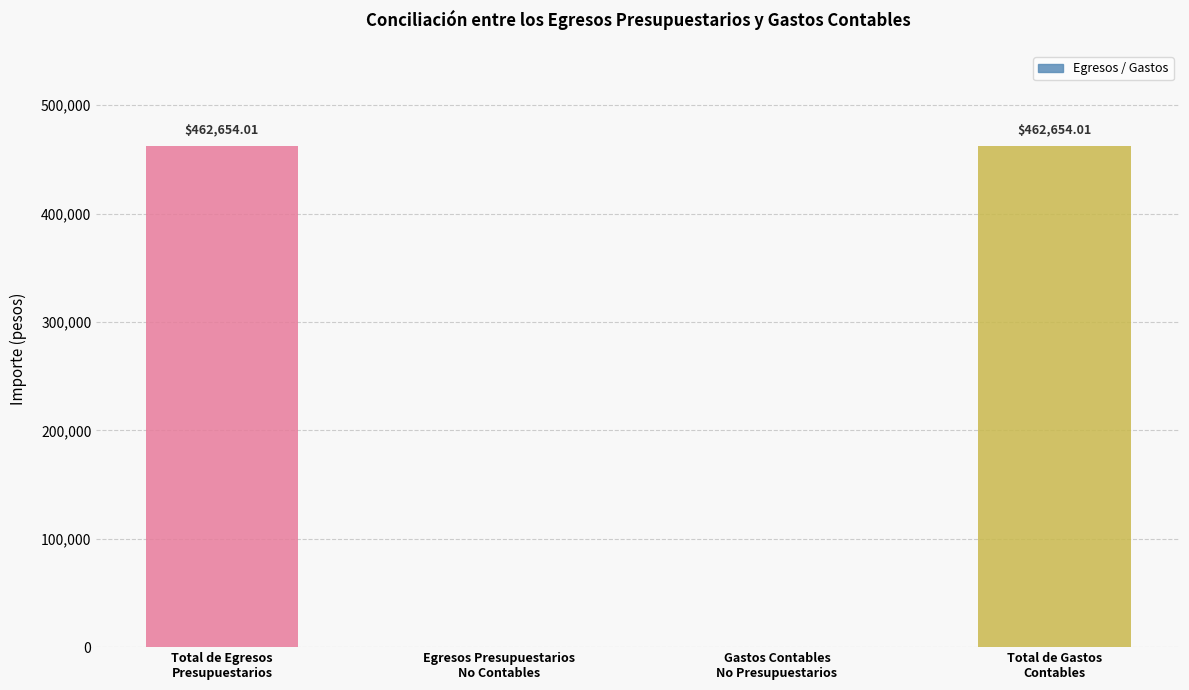

What is the sum of all values?

925308.0